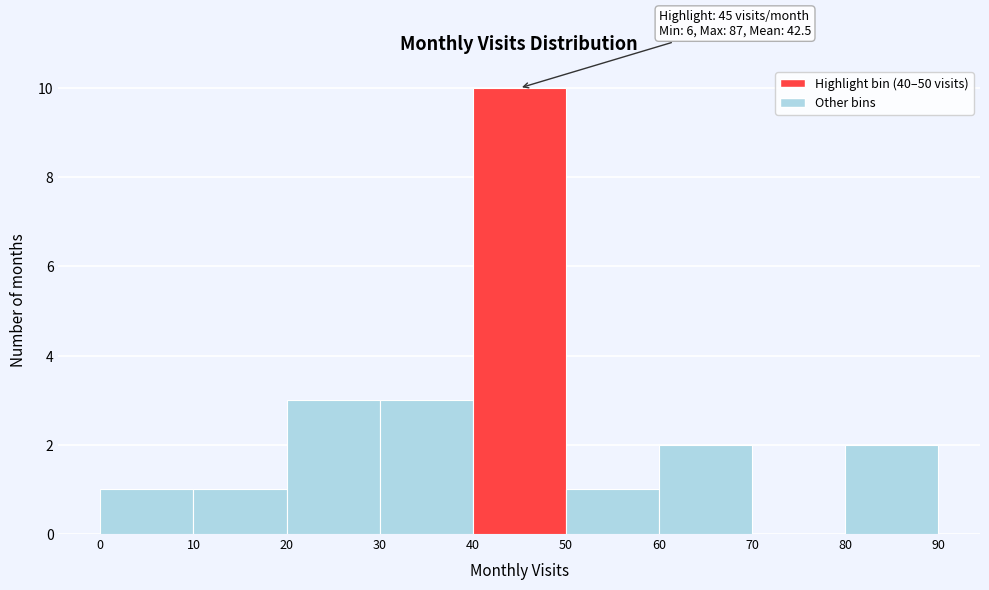

Over which range of the x-axis is the bar tallest?

40 to 50